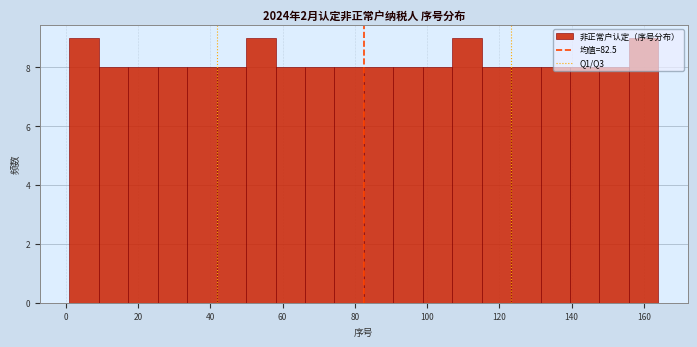

How tall is the bar that spans 116 to 124 on the x-axis? Neither the bar edges nor the heights are printed on the chart, so give them approximately, as read against the axes.

8